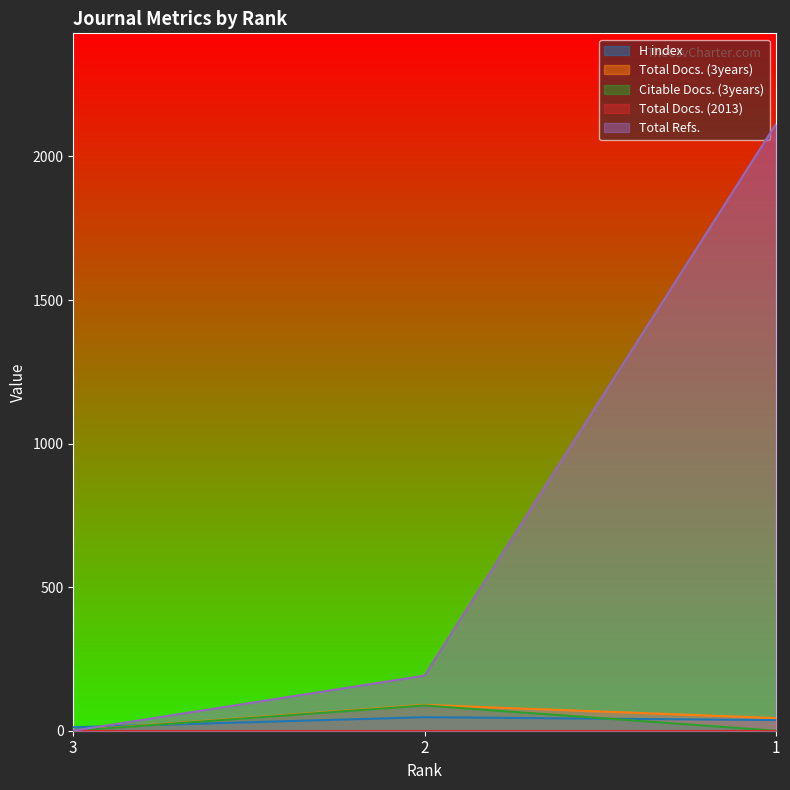

Which series changed the most between 2 and 1?

Total Refs.